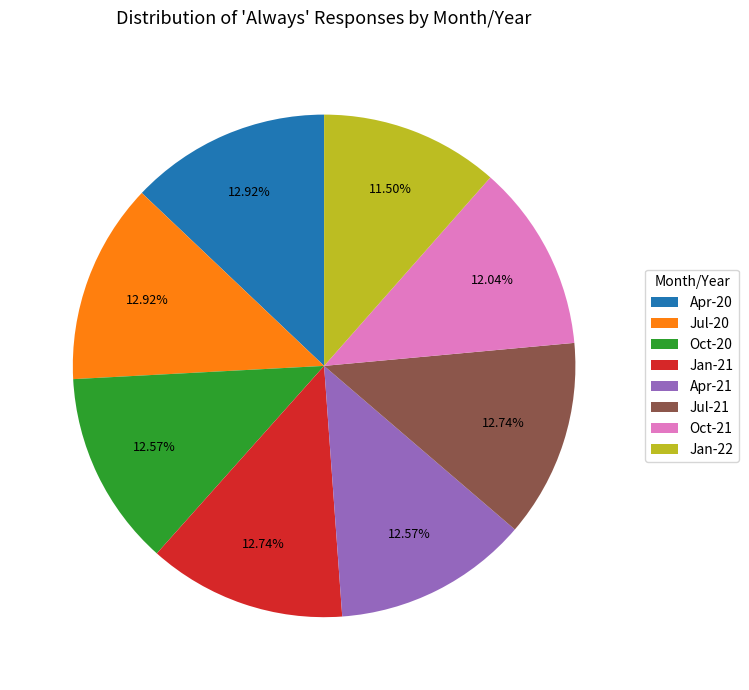

Does any single category account for the majority?

No